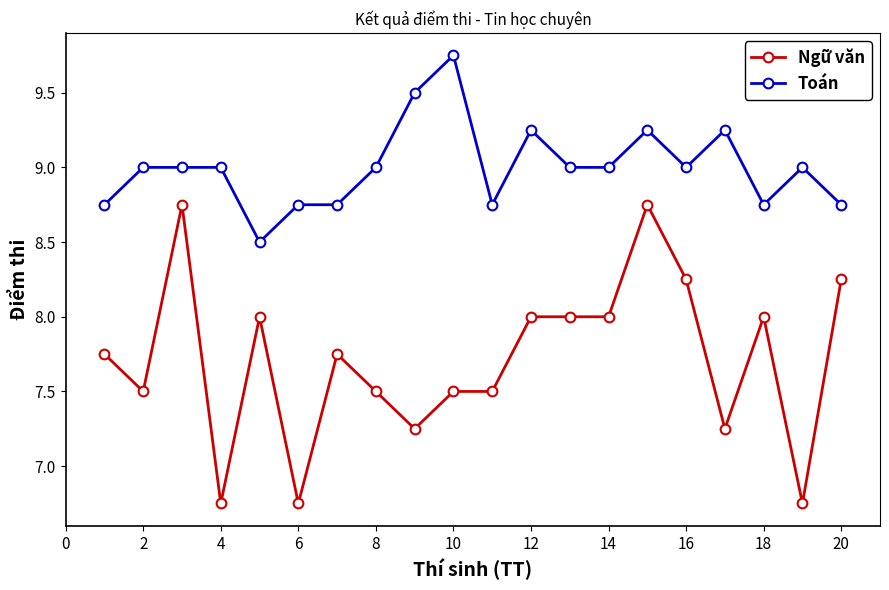

True or false: Toán has more than 1 interior local peaks.

True